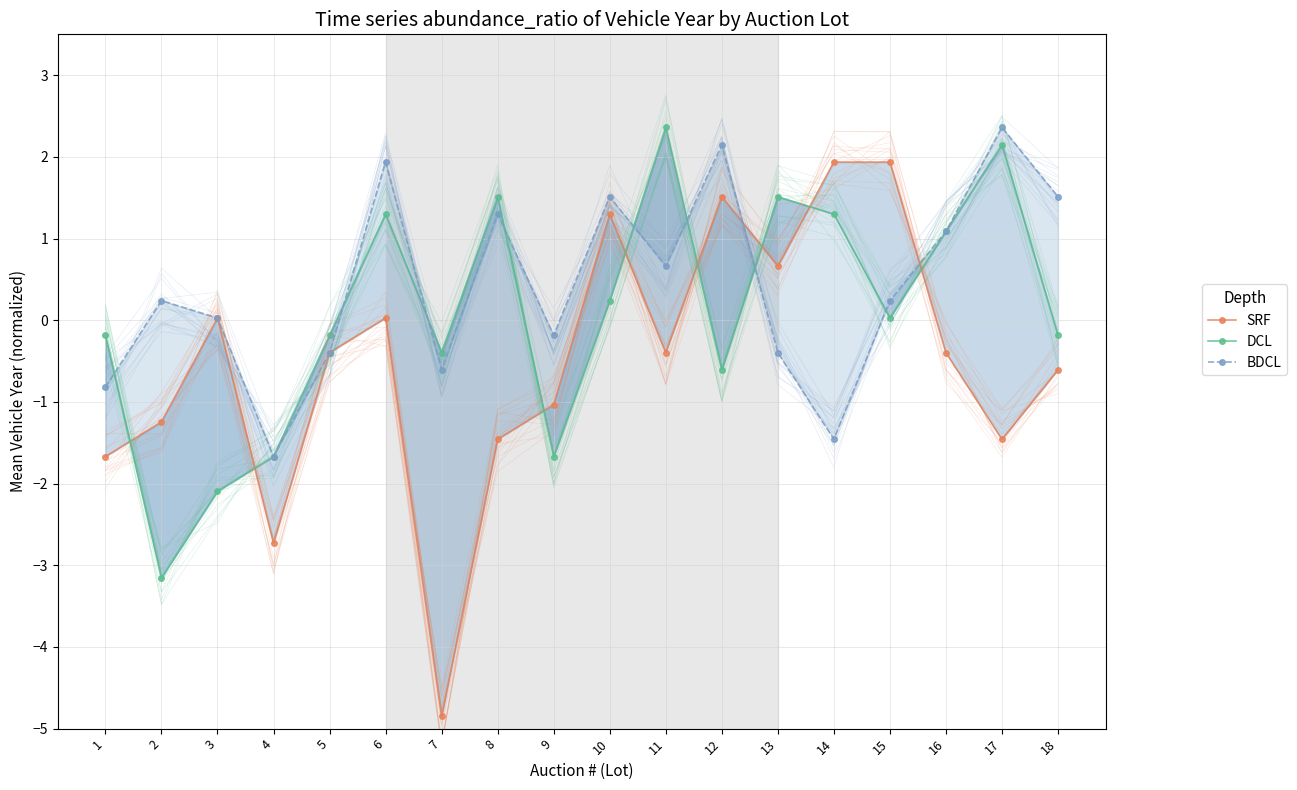

Does the chart have visible grid lines?

Yes